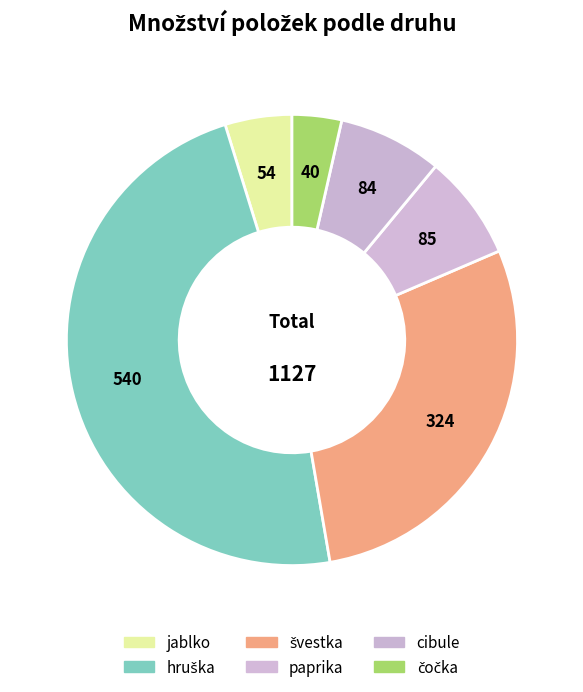

Count the number of slices in the pie.

6